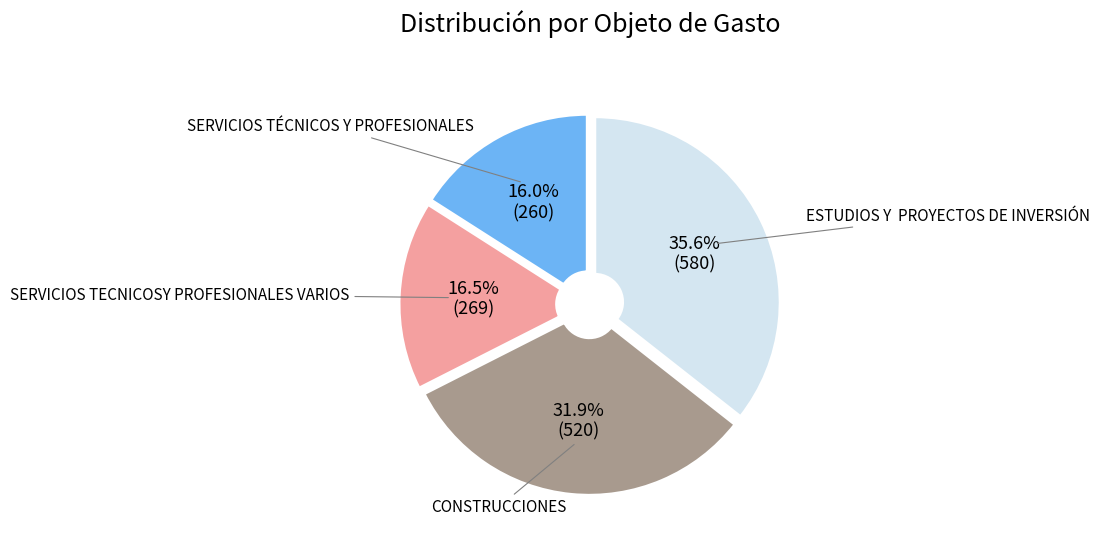

Is there any slice that represents more than half of the pie?

No